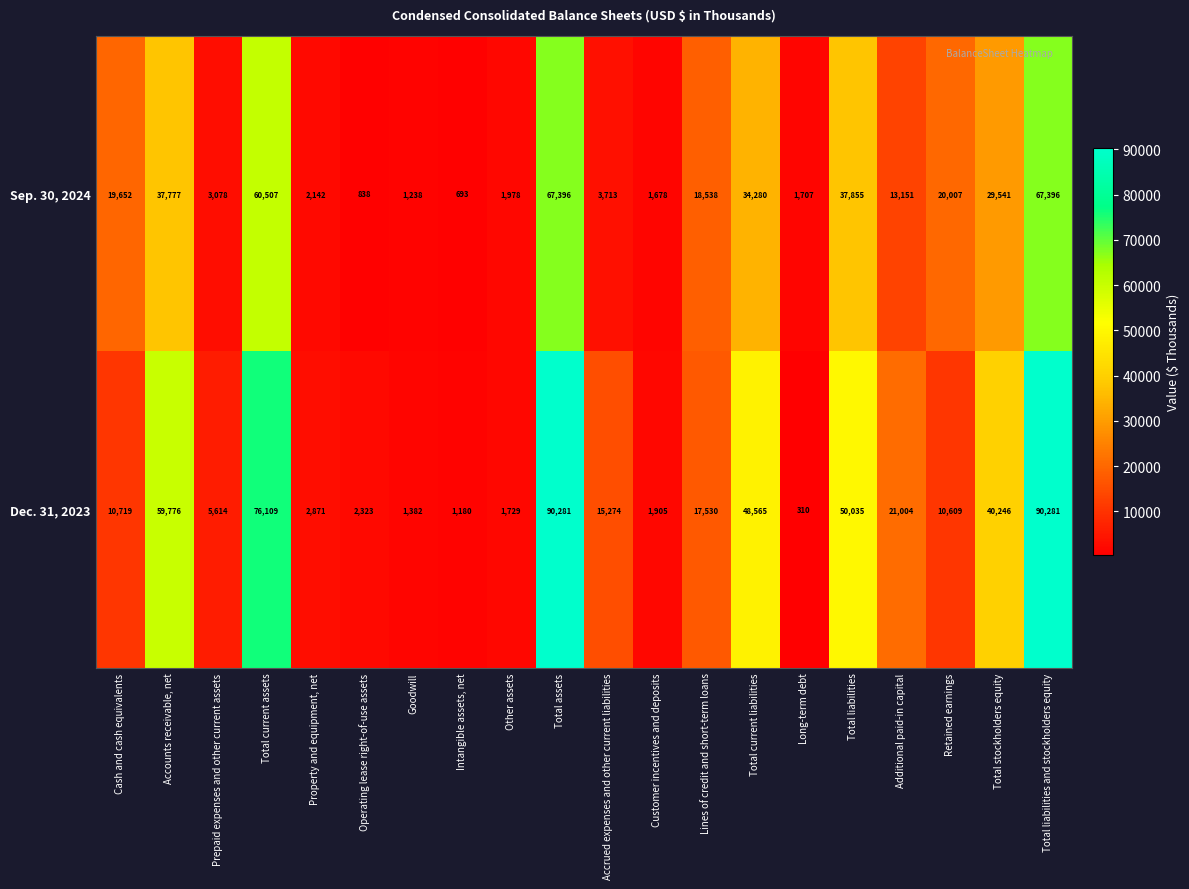

List the series in order of their peak value, highest first.

Dec. 31, 2023, Sep. 30, 2024